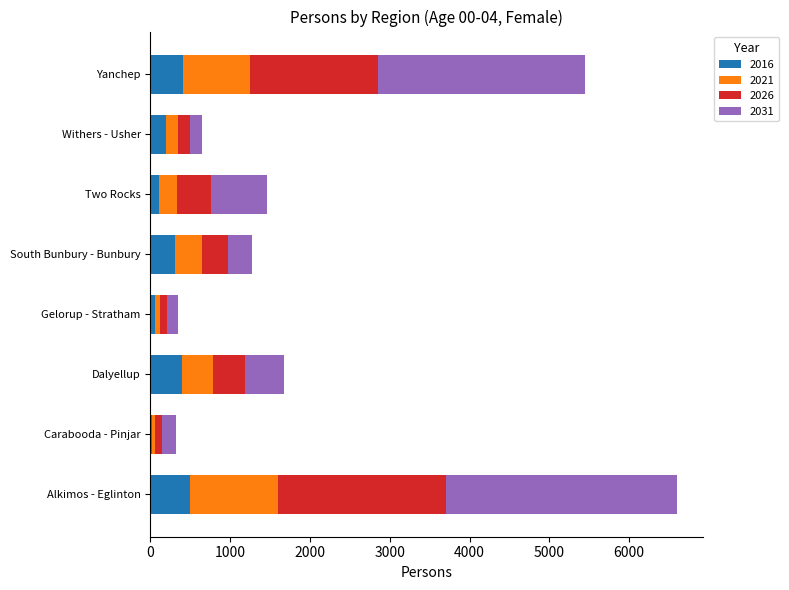

What is the total value across all series at Yanchep?

5450